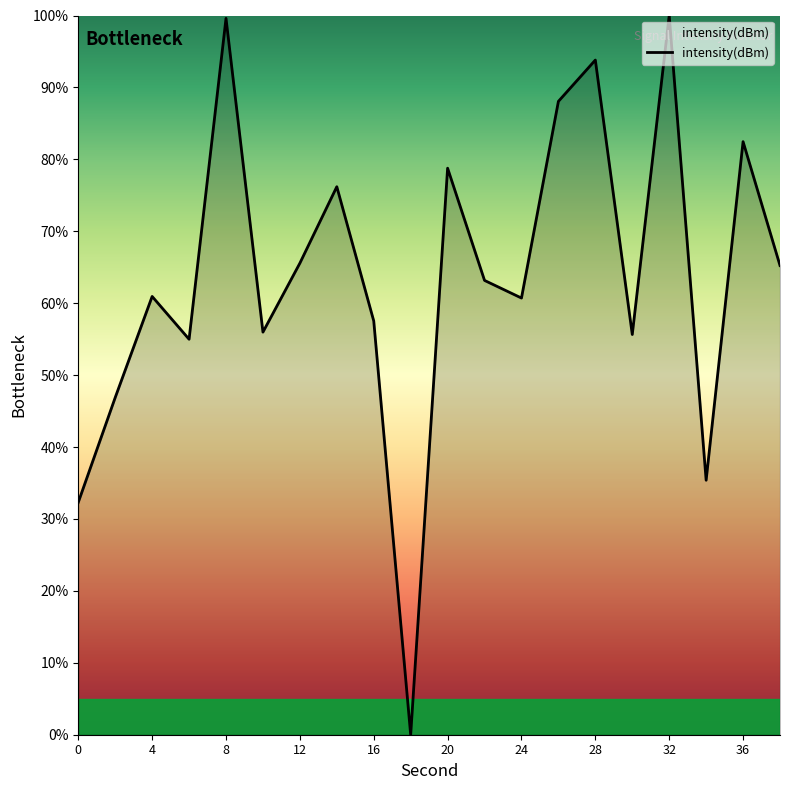

What is the maximum value shown in the chart?

100.0